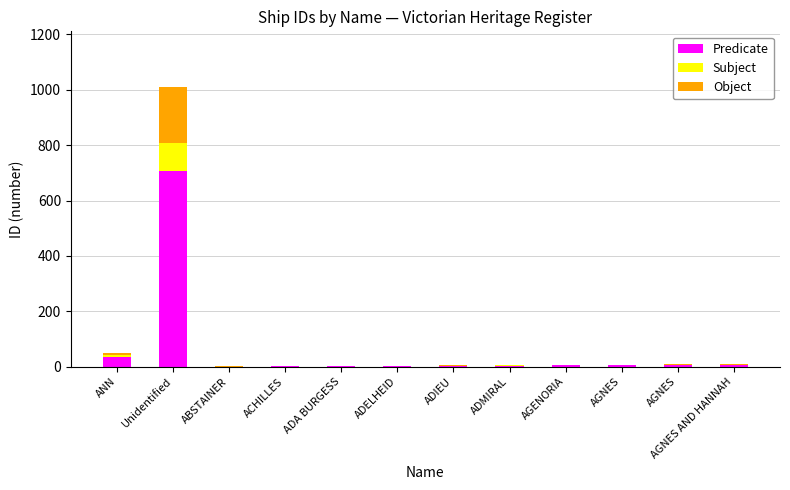

Are the bars horizontal?

No